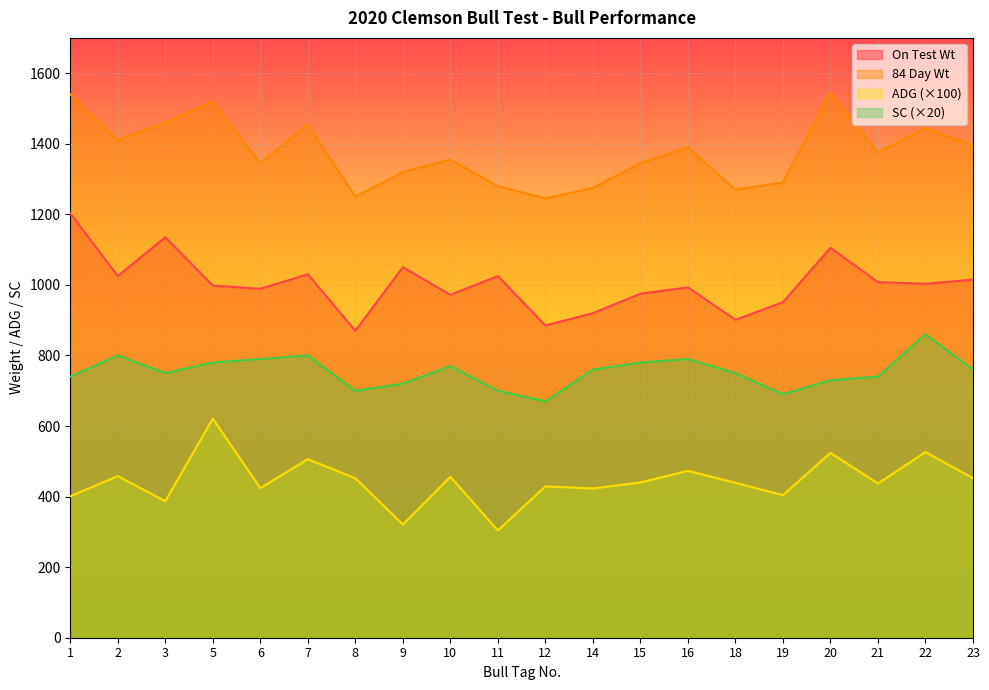

What is the highest value of the SC series?

860.0